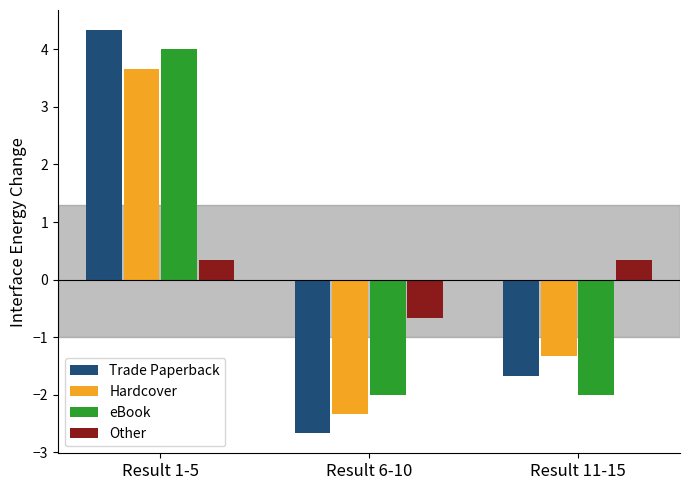

Does the chart contain stacked bars?

No